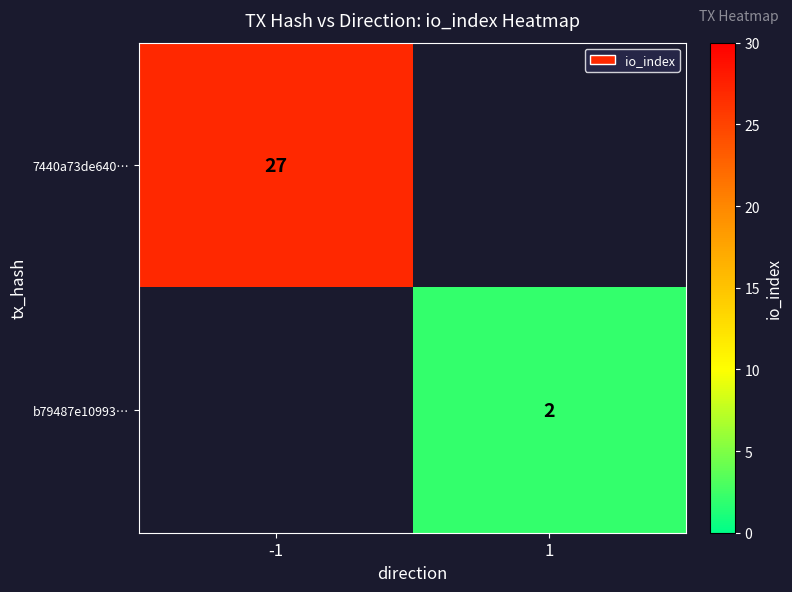

Is it true that b79487e10993… equals 1 at 1?

False